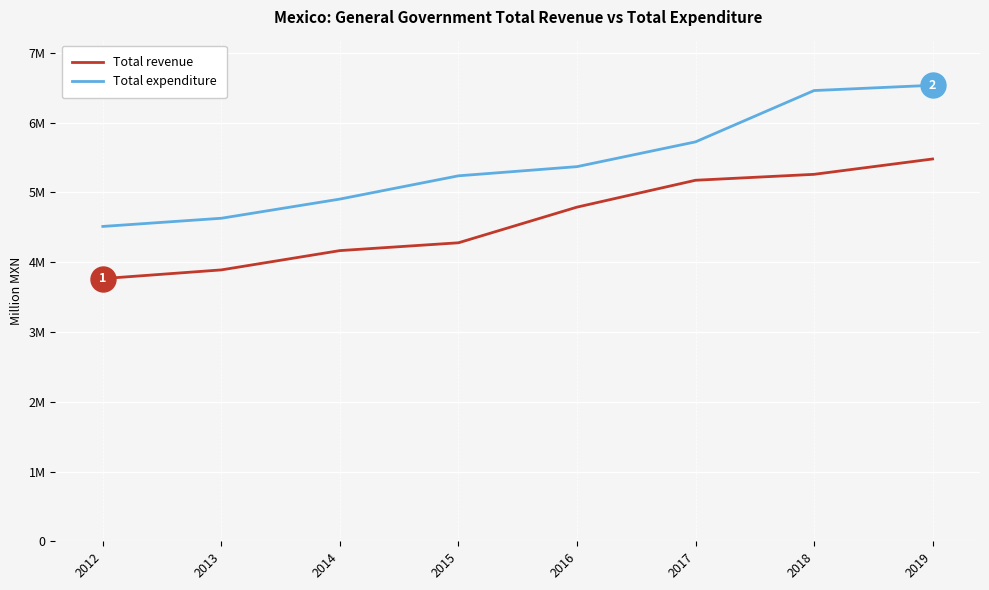

What are all the series names shown in the legend?

Total revenue, Total expenditure